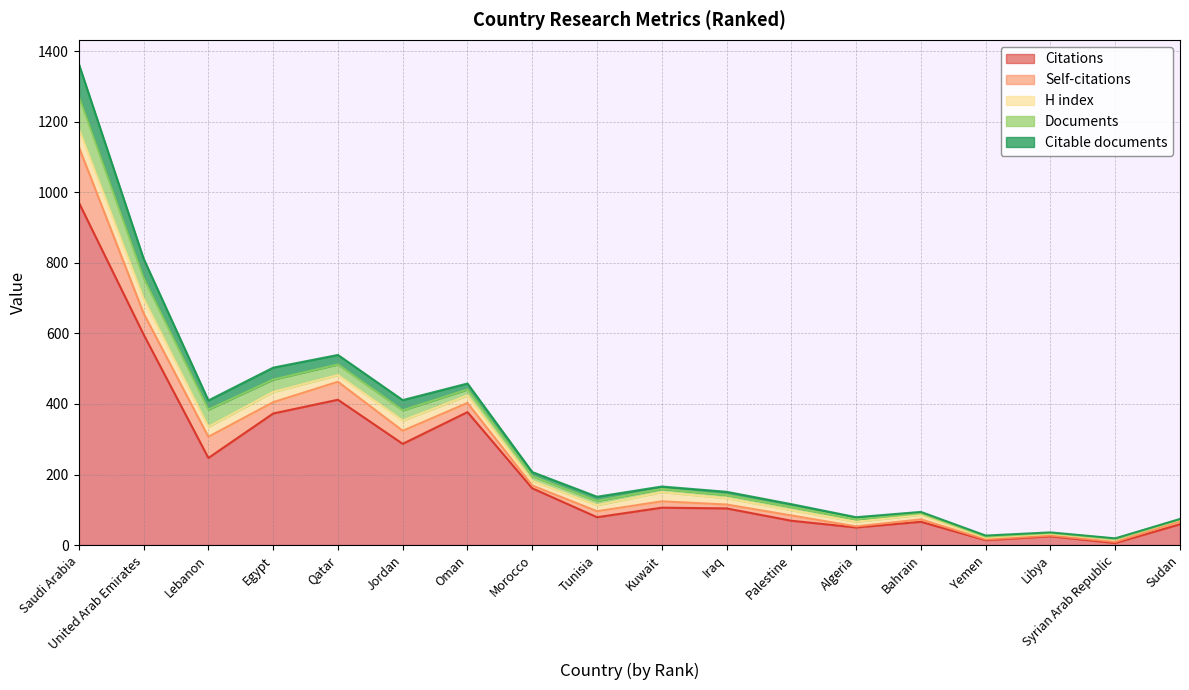

Read the Citations value at United Arab Emirates, to the nearest 50.

600